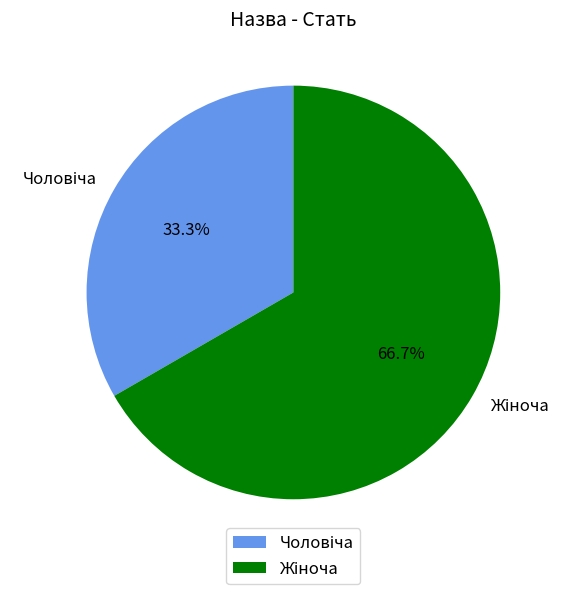

Does any single category account for the majority?

Yes